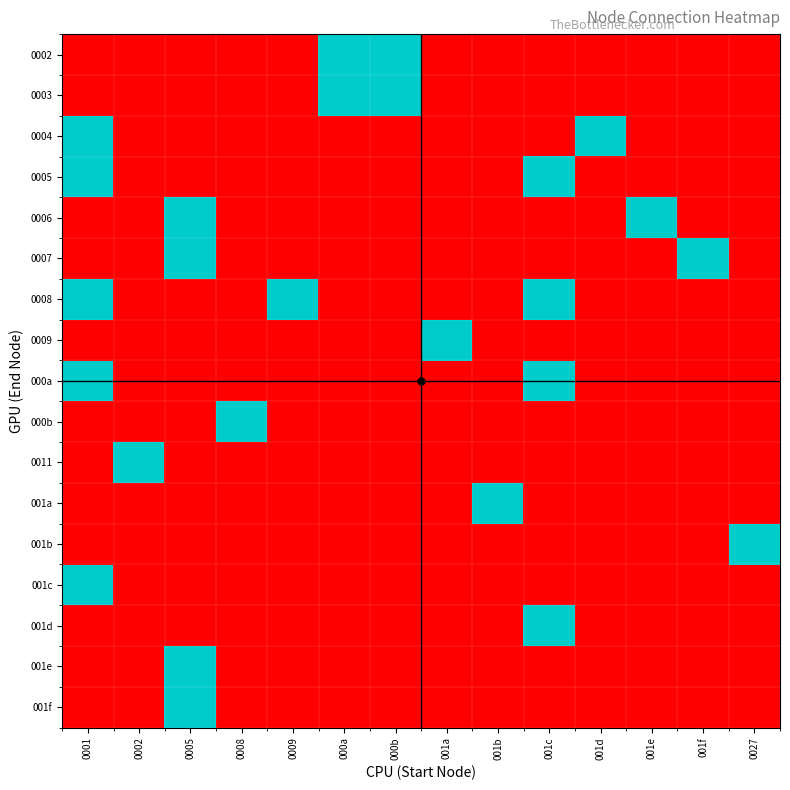

Between 0001 and 0002, which is larger?

0001